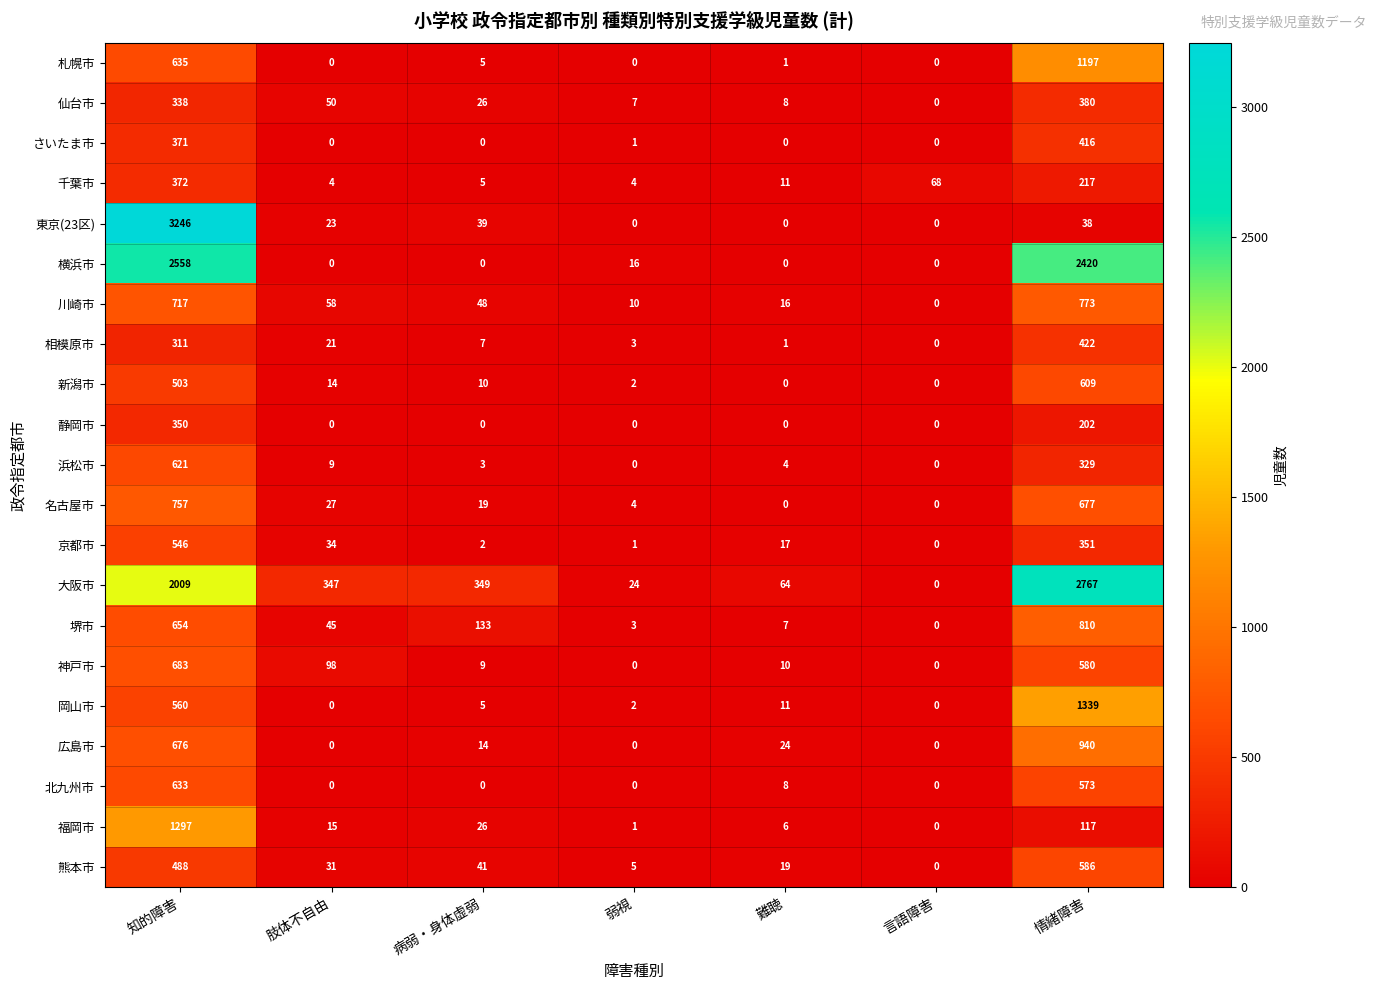

How many distinct data groups are displayed?

21